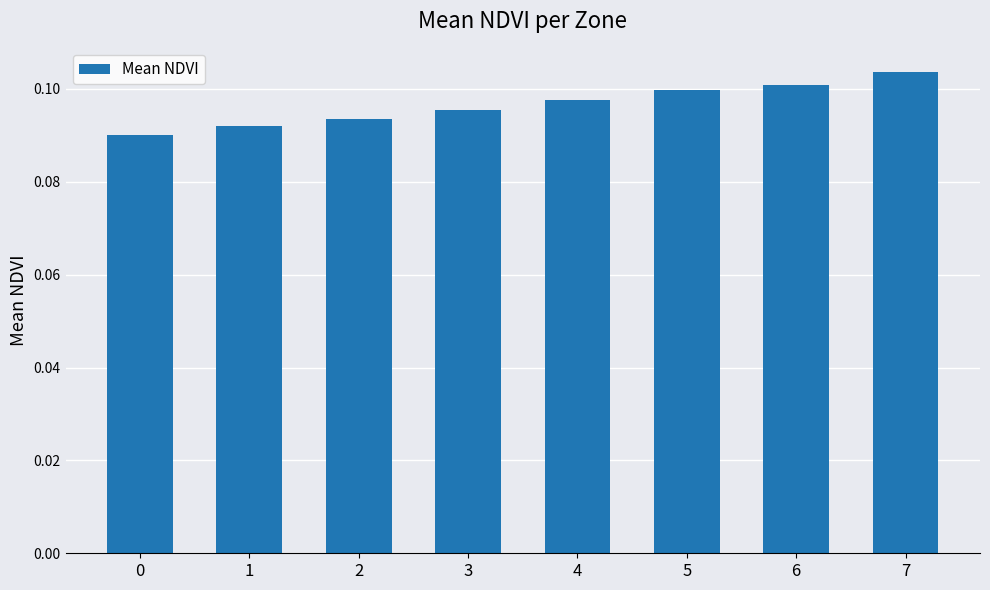

List the labels in order of value, largest first.

7, 6, 5, 4, 3, 2, 1, 0